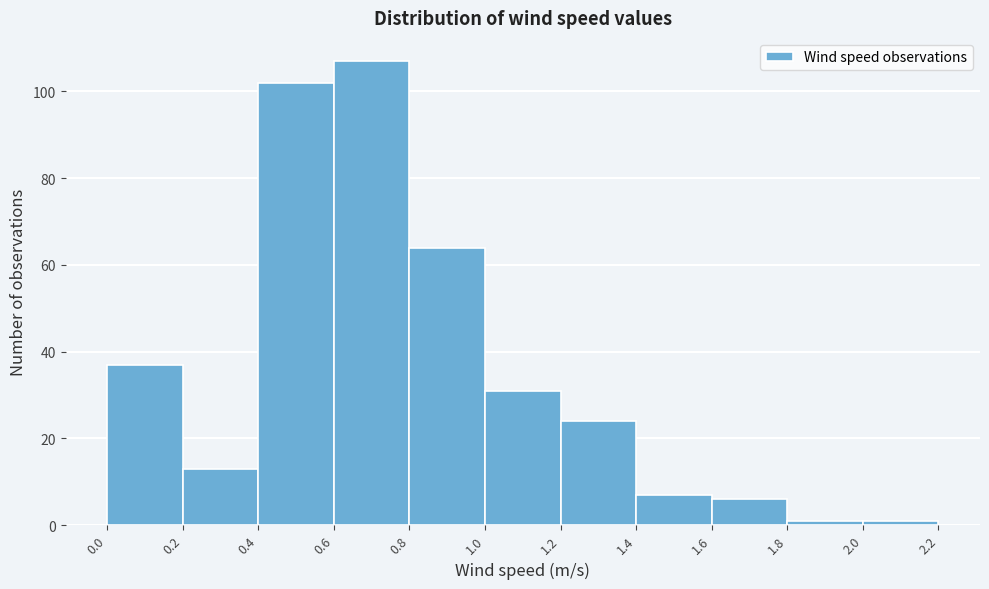

How tall is the bar that spans 0.6 to 0.8 on the x-axis? The values are not printed on the chart, so give them approximately, as read against the axis.

108